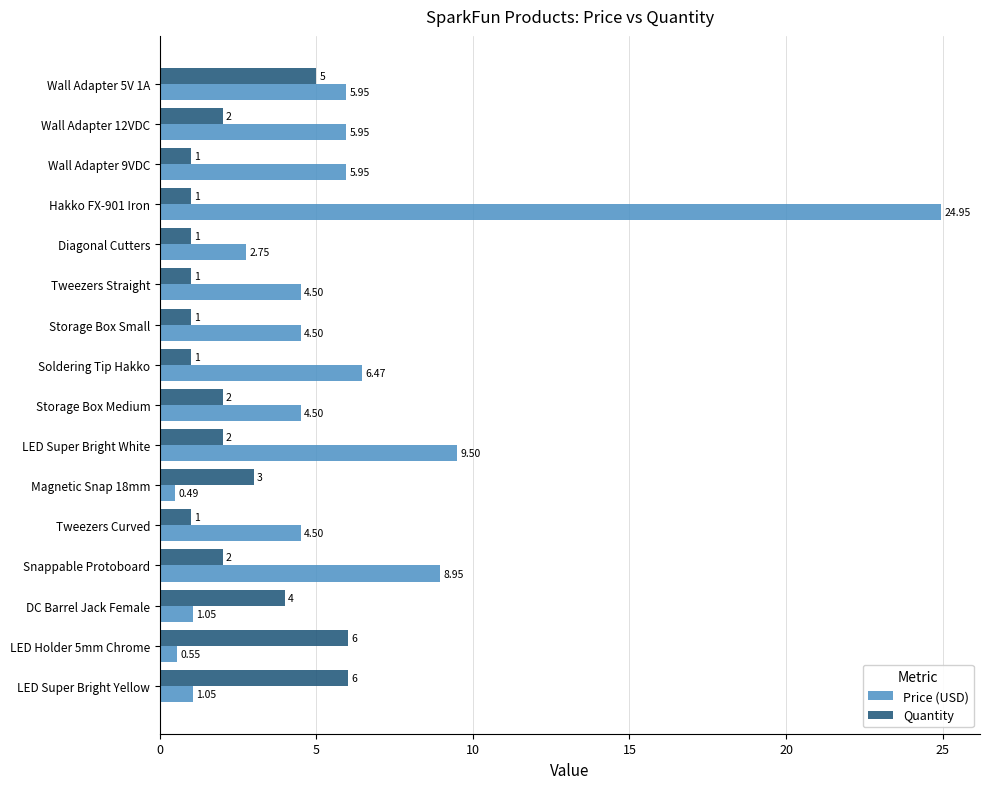

List the series in order of their overall mean, lowest first.

Quantity, Price (USD)